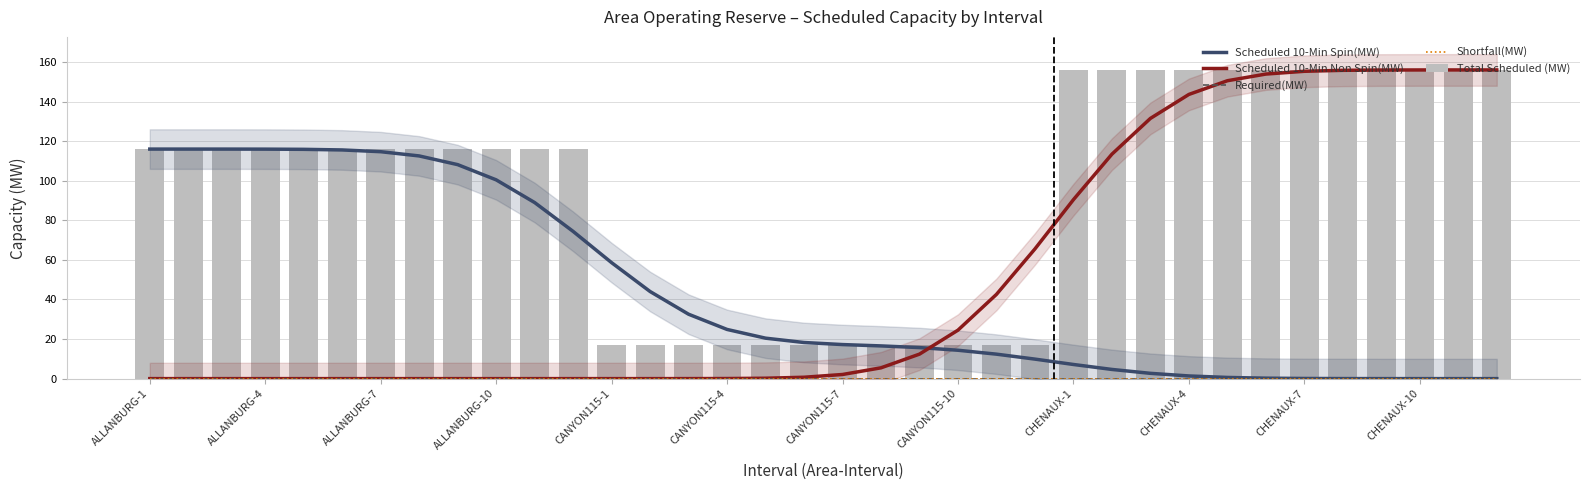

Is the value of Total Scheduled (MW) at 34 greater than the value of Shortfall(MW) at 34?

Yes